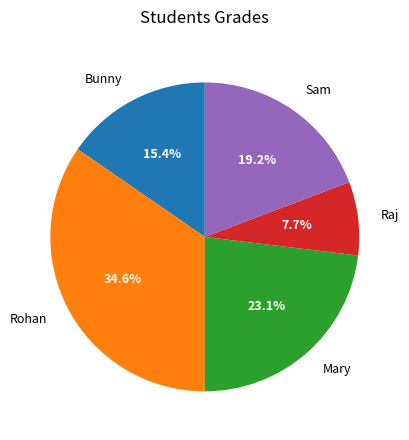

Does any single category account for the majority?

No